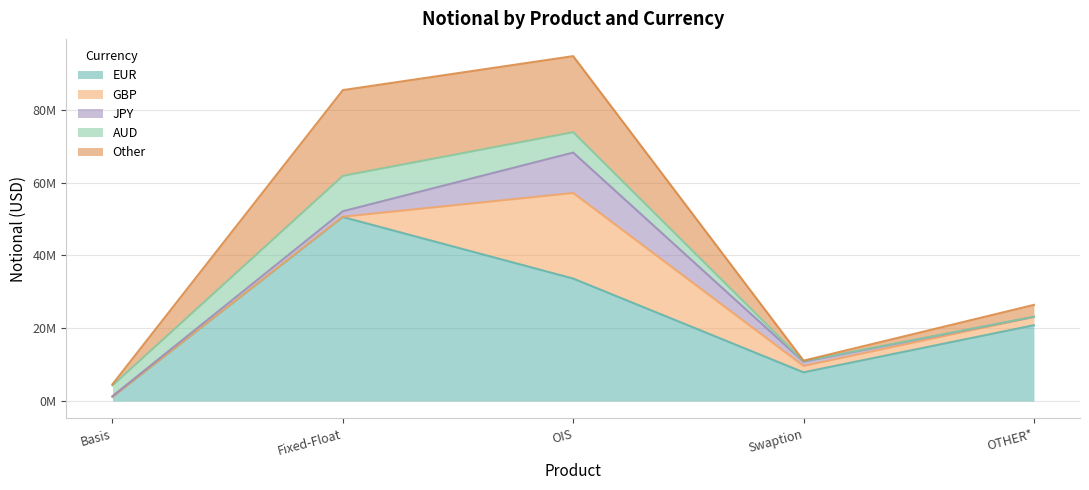

How many times do Other and AUD cross each other?

3